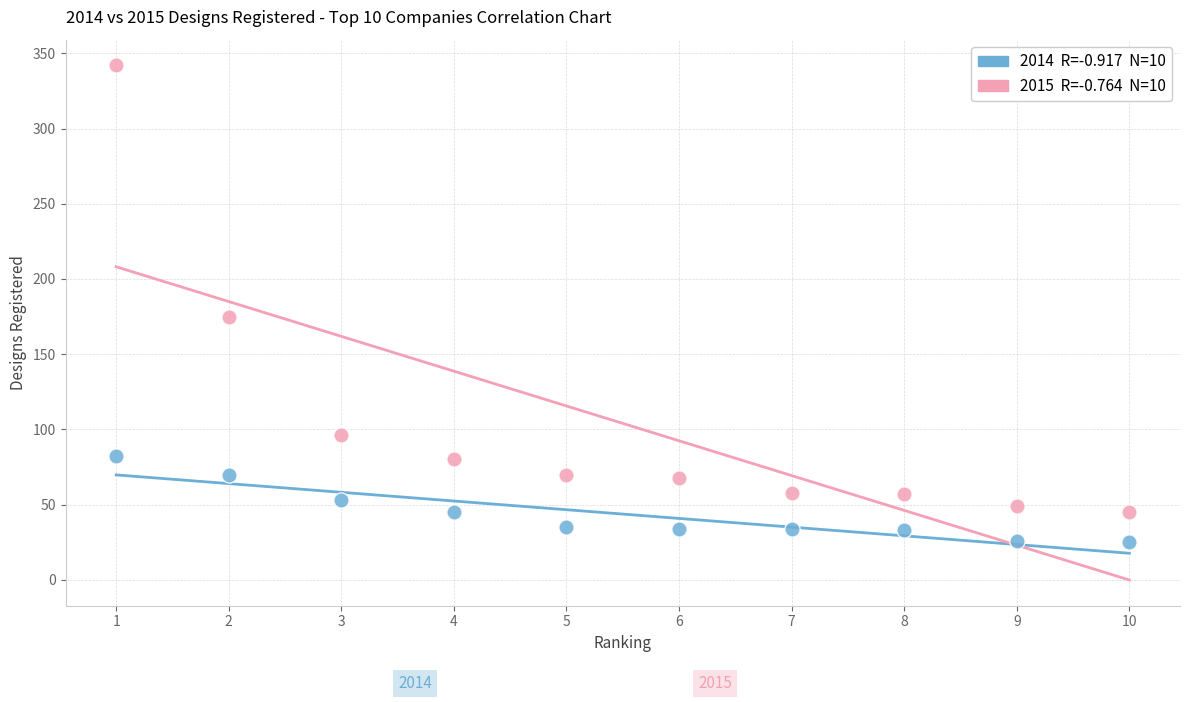

Across all series, what Y value is closest to 183?

175